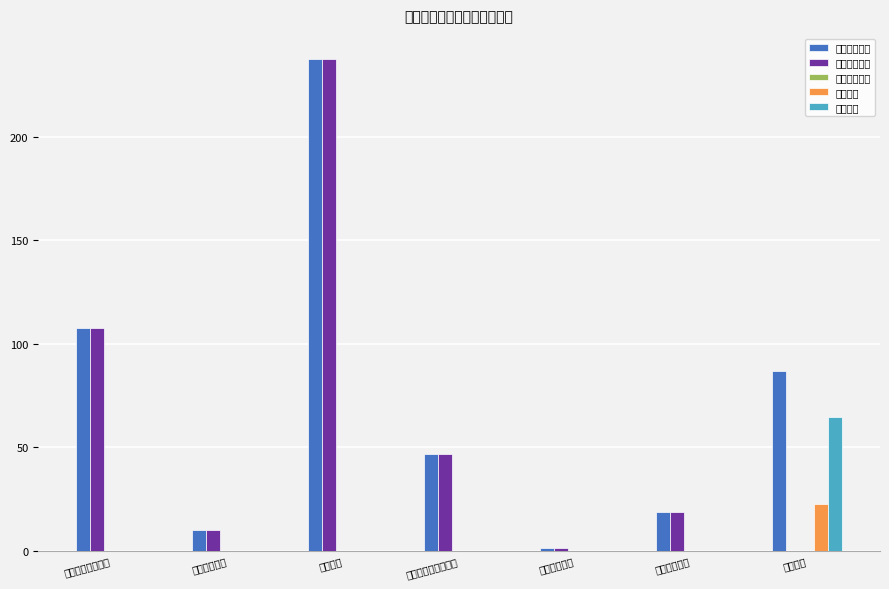

What is the label of the 1st bar from the right?

其他支出